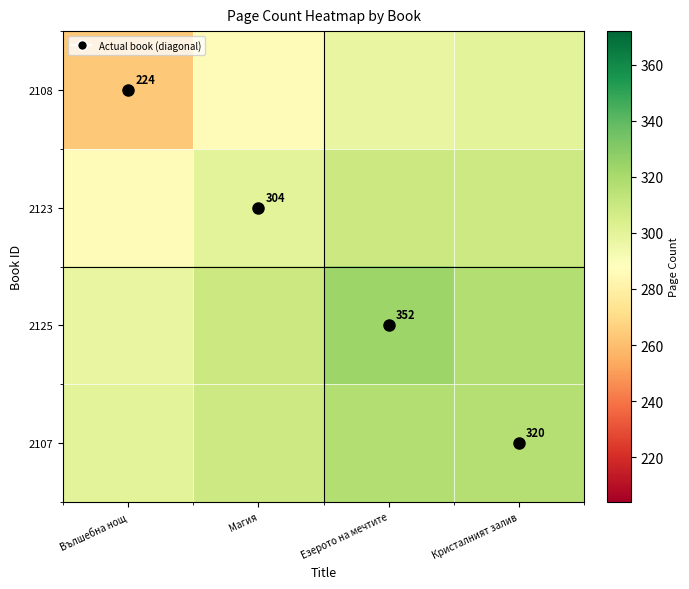

Which series has the largest range (max minus min)?

2108